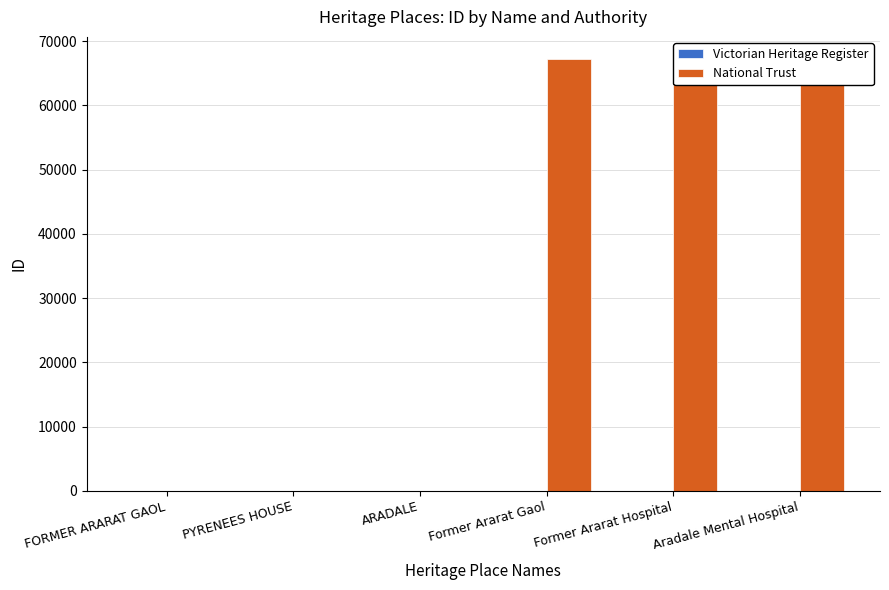

Reading left to right, extract all data points from this chart.

Victorian Heritage Register: FORMER ARARAT GAOL=26	PYRENEES HOUSE=27	ARADALE=28	Former Ararat Gaol=0	Former Ararat Hospital=0	Aradale Mental Hospital=0
National Trust: FORMER ARARAT GAOL=0	PYRENEES HOUSE=0	ARADALE=0	Former Ararat Gaol=67295	Former Ararat Hospital=67298	Aradale Mental Hospital=67299